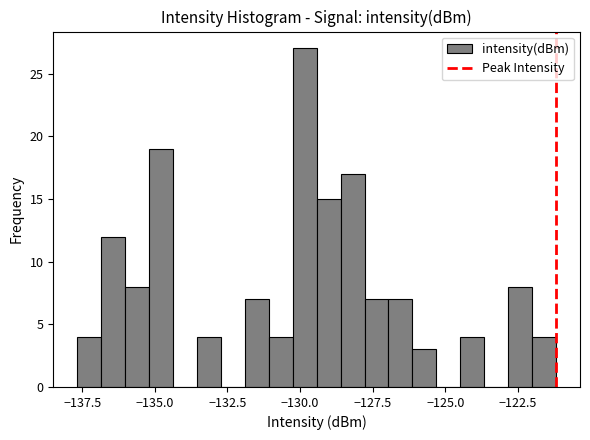

Read against the x-axis, roughly where is the centre of the tallest bar?

-130.0